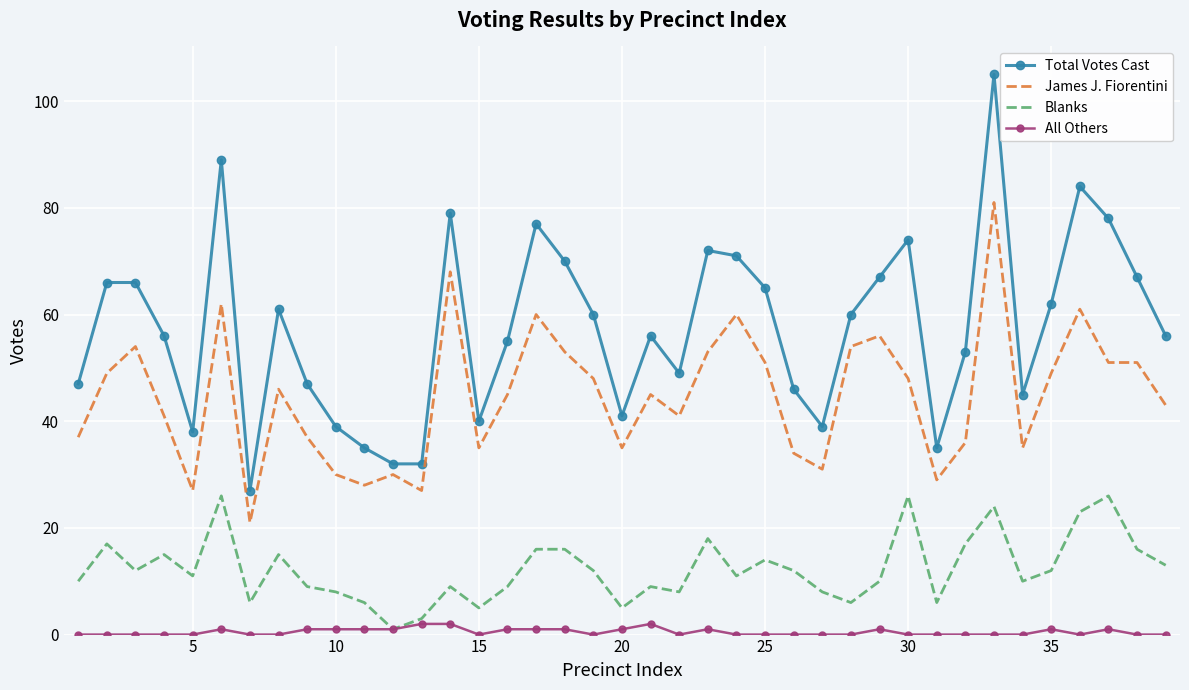

Rank the series by their average value, from lowest to highest.

All Others, Blanks, James J. Fiorentini, Total Votes Cast